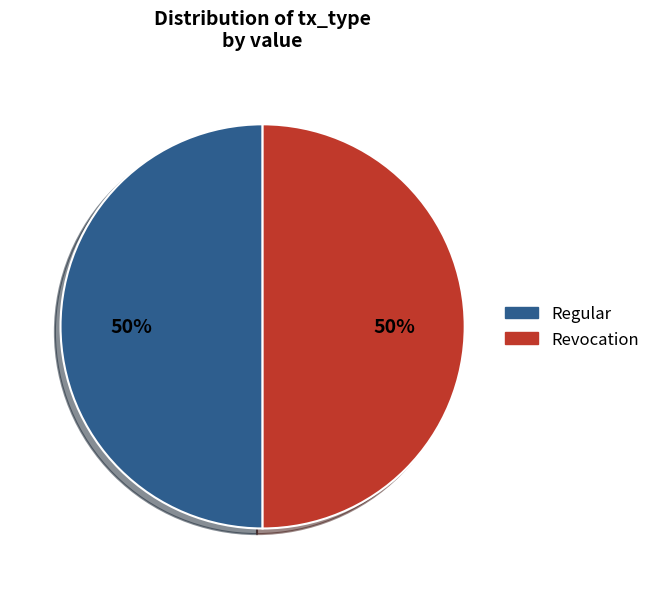

To the nearest percent, what is the combined percentage of Revocation and Regular?

100%